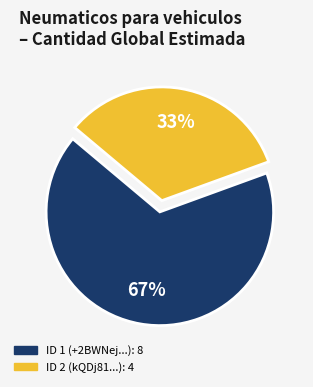

Does any single category account for the majority?

Yes